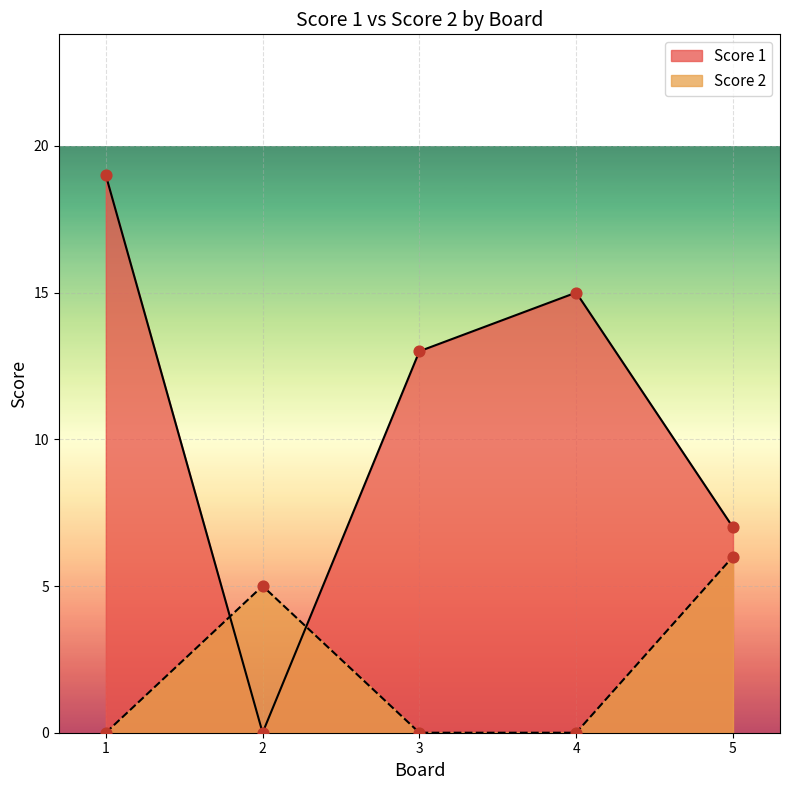

Which series reaches the maximum Y coordinate?

Score 1